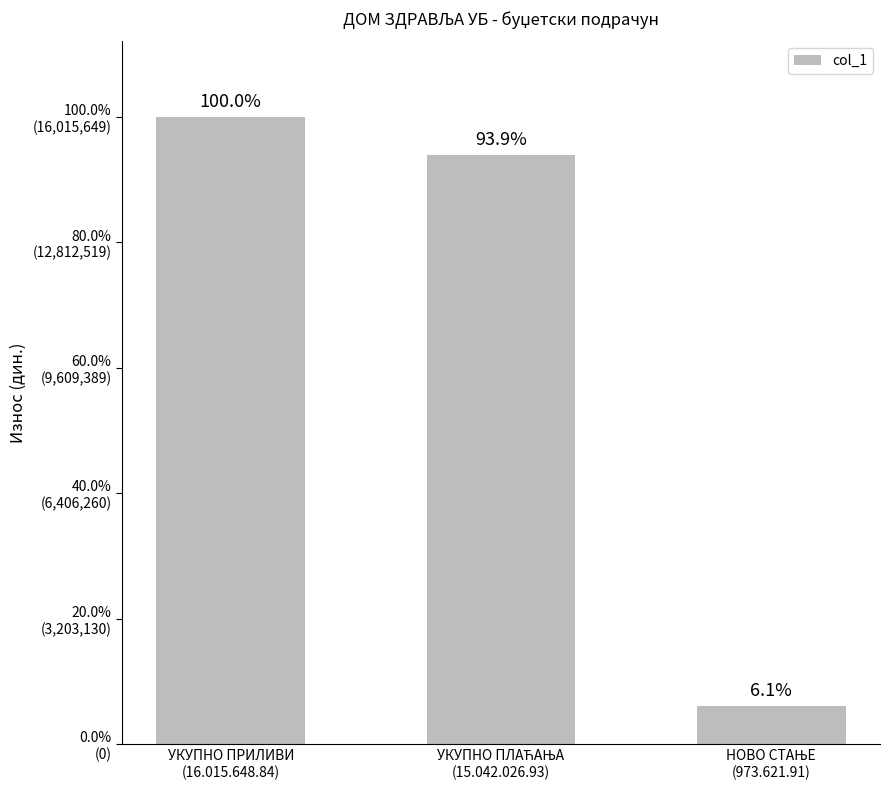

True or false: the data shows 973621.9 at НОВО СТАЊЕ
(973.621.91).

True